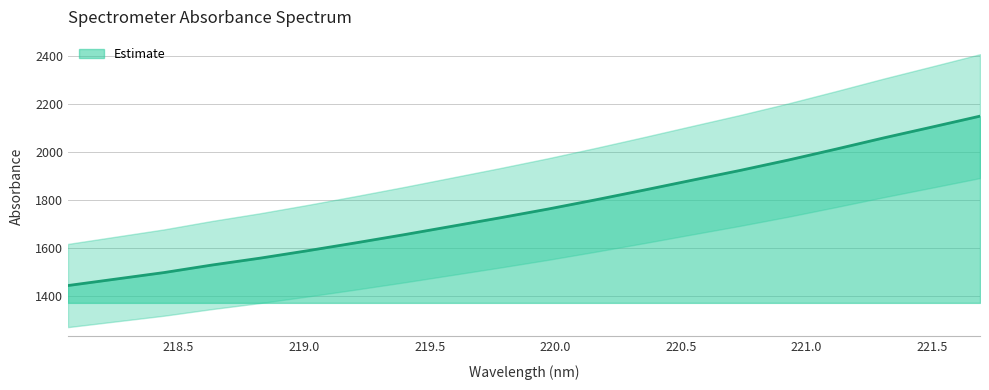

Is it true that the value at 219.9712 is 1763.3?

True